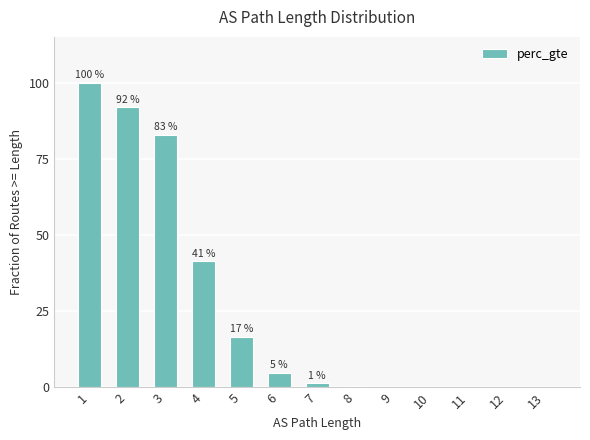

What is the value of the 5th bar from the left?

16.6